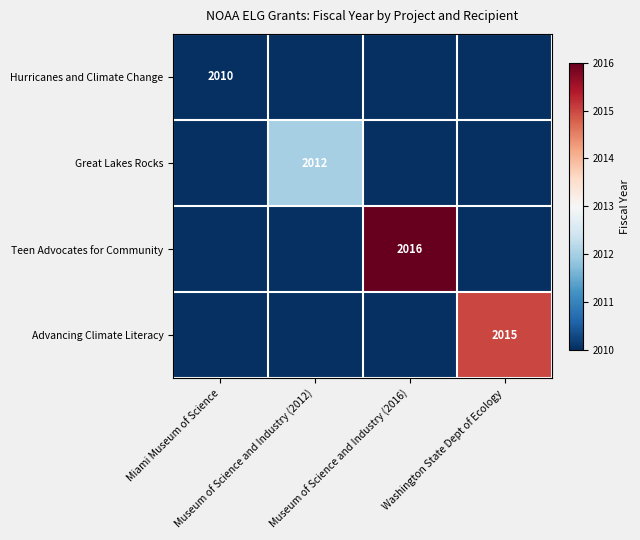

What is the difference between the highest and lowest values at Museum of Science and Industry (2012)?

2012